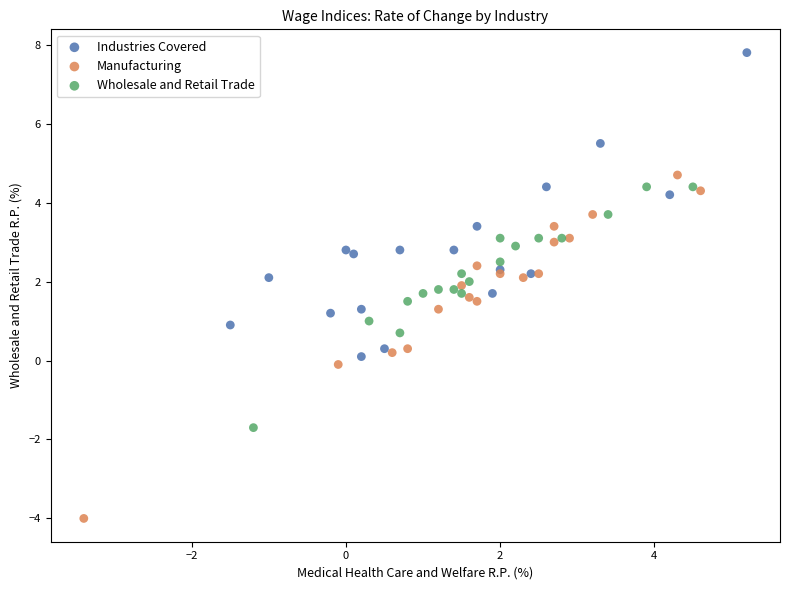

Which series contains the highest Y value?

Industries Covered